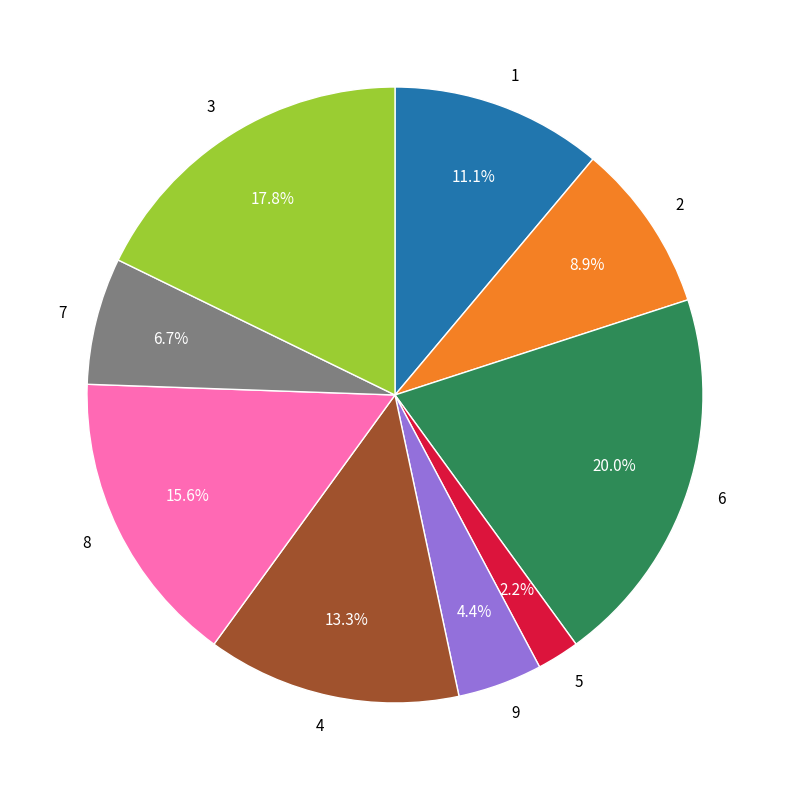

True or false: 8 accounts for 16% of the total.

True